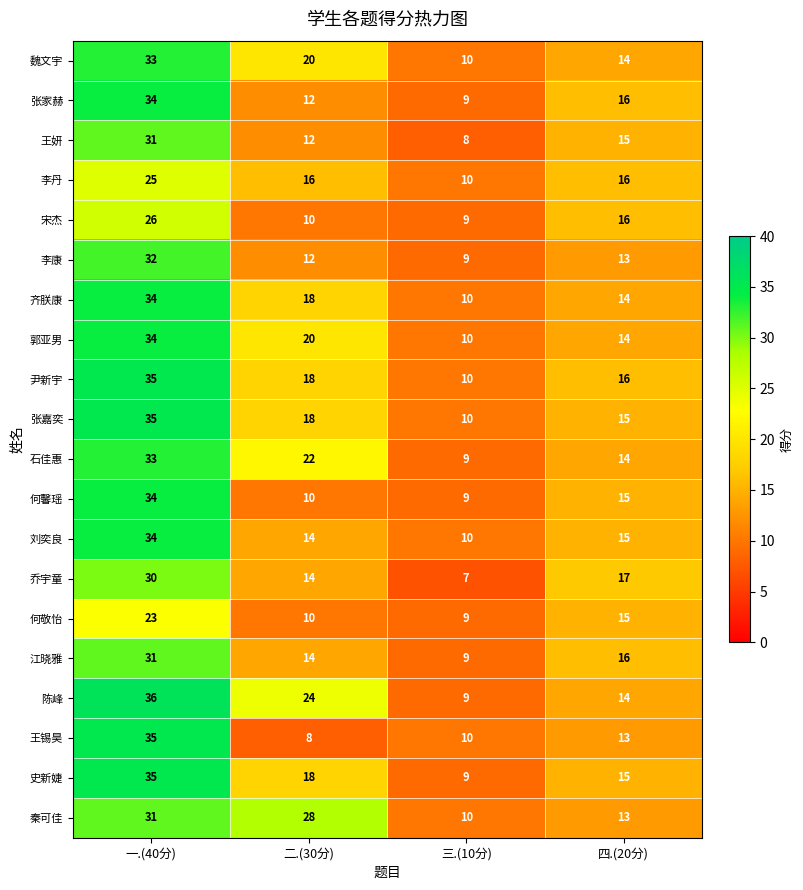

Which series changed the most between 一.(40分) and 三.(10分)?

陈峰